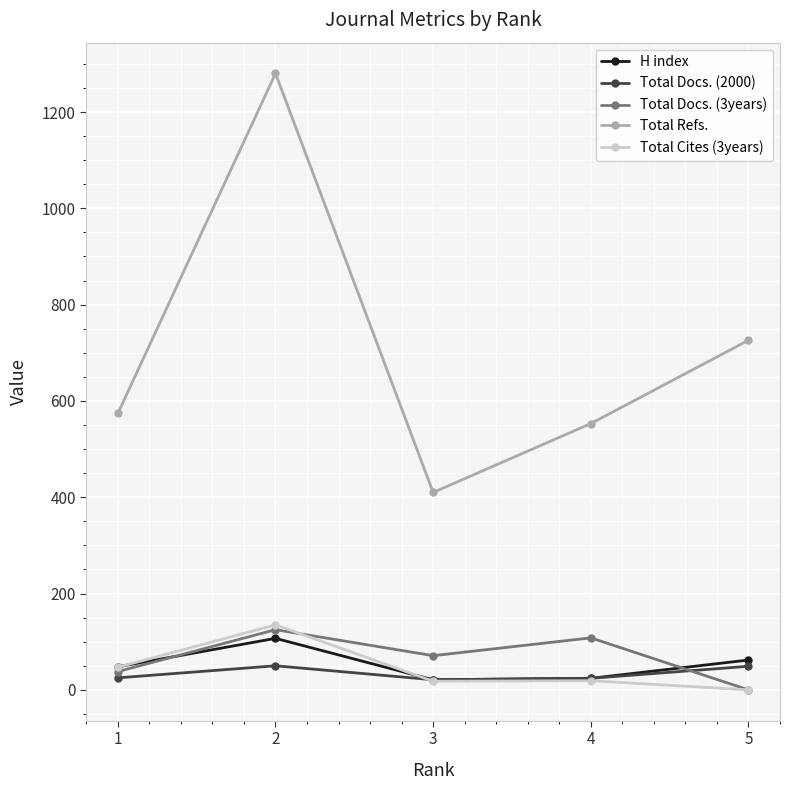

What is the value of the Total Docs. (3years) point at the 1st from the left?

38